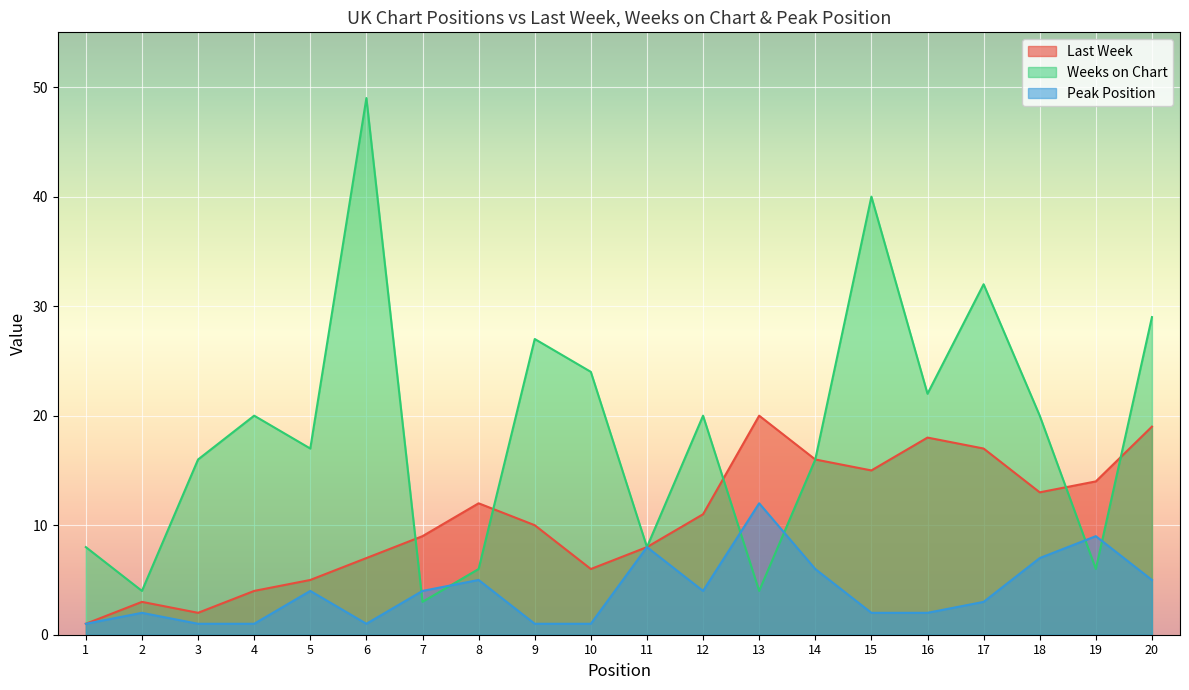

Where does the Peak Position series first go above 4?

8